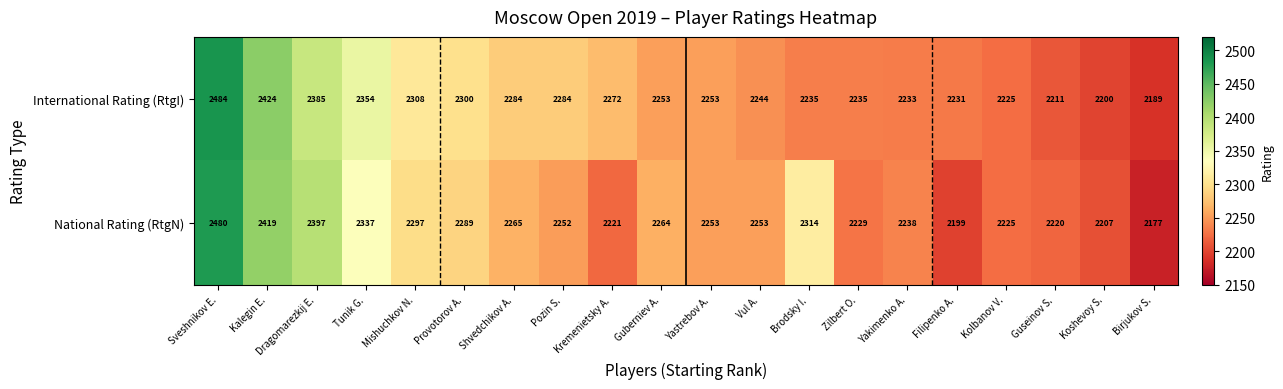

Rank the series by their average value, from highest to lowest.

International Rating (RtgI), National Rating (RtgN)